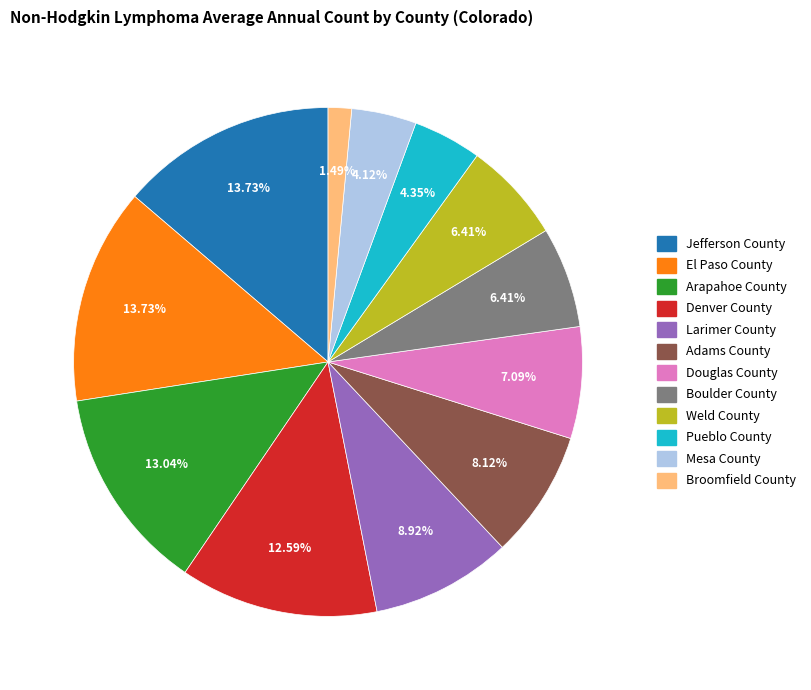

Which has a higher value, Larimer County or Douglas County?

Larimer County